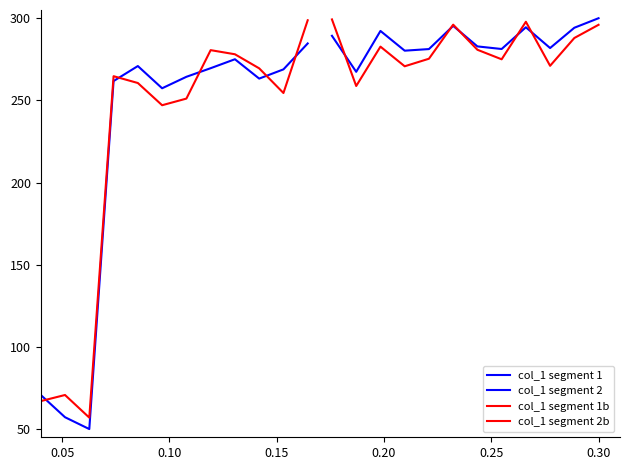

True or false: col_1 segment 1 and col_1 segment 2 intersect in this chart.

False